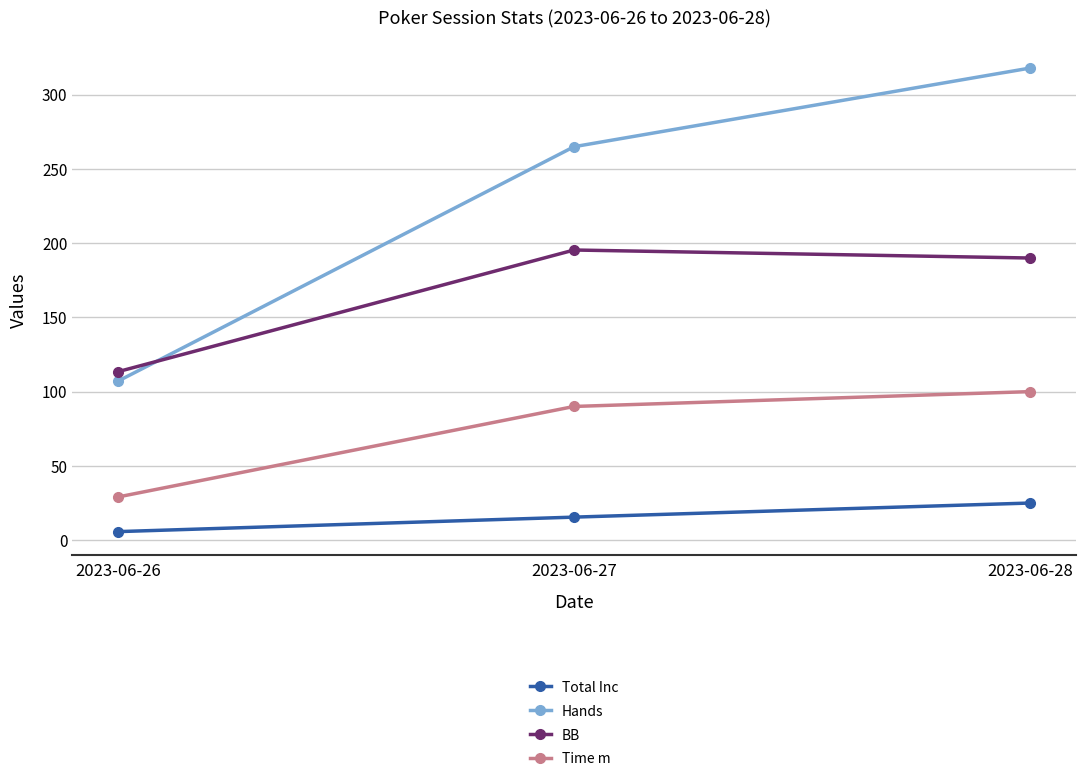

True or false: BB has a value of 190.0 at 2023-06-28.

True